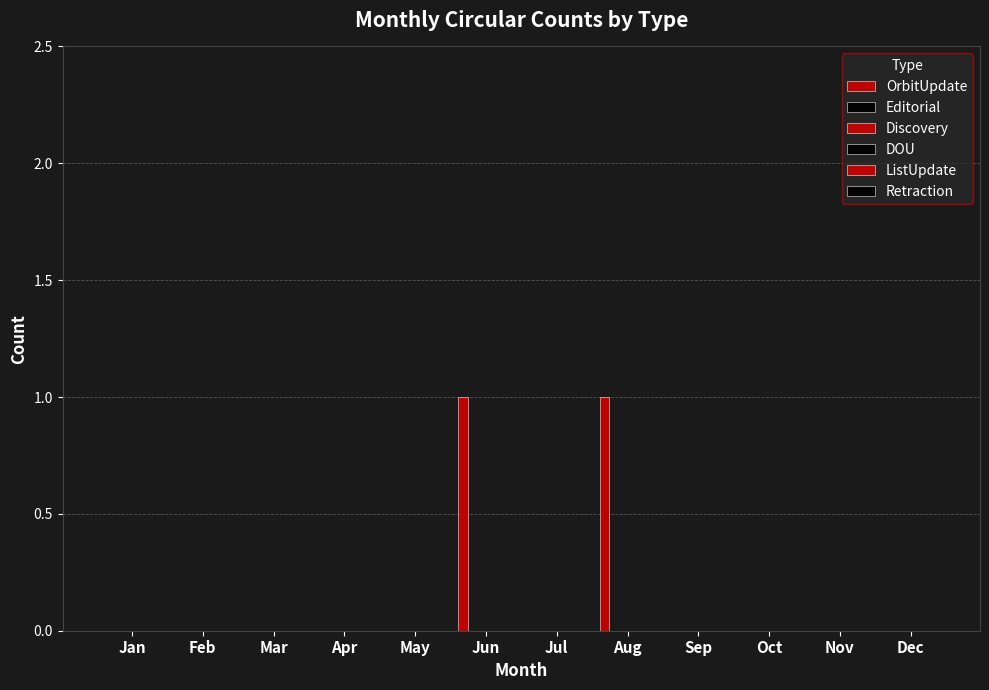

How many categories are shown in the chart?

12